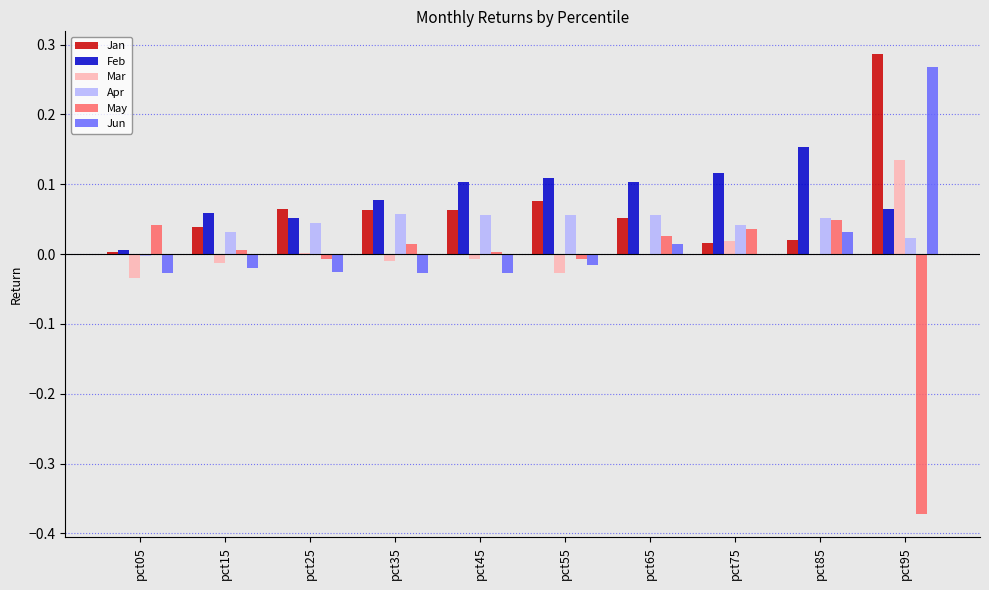

At which category is the sum across all series the highest?

pct95